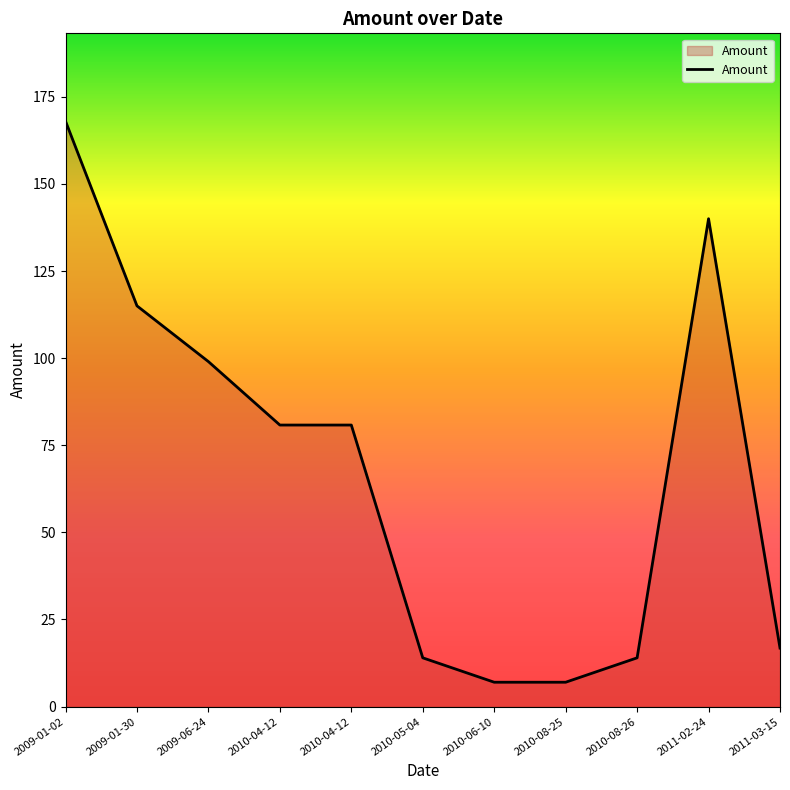

List the labels in order of value, smallest first.

2010-06-10, 2010-08-25, 2010-05-04, 2010-08-26, 2011-03-15, 2010-04-12, 2010-04-12, 2009-06-24, 2009-01-30, 2011-02-24, 2009-01-02